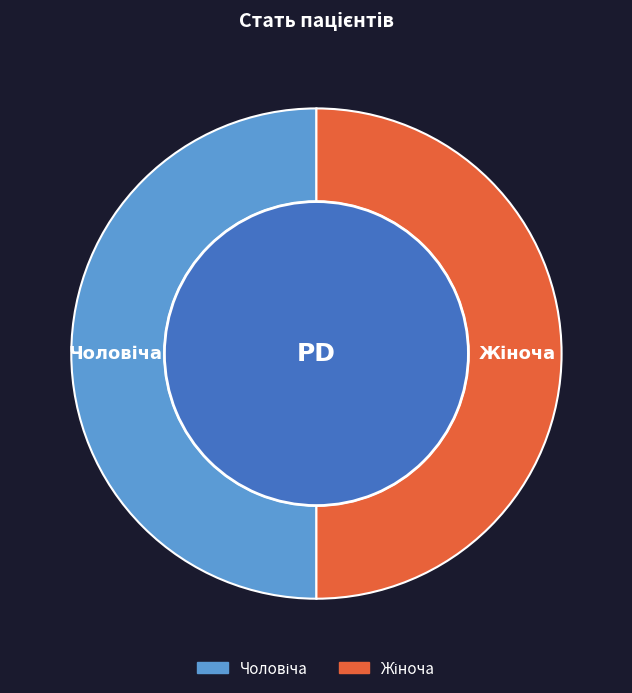

To the nearest percent, what is the combined percentage of Чоловіча and Жіноча?

100%